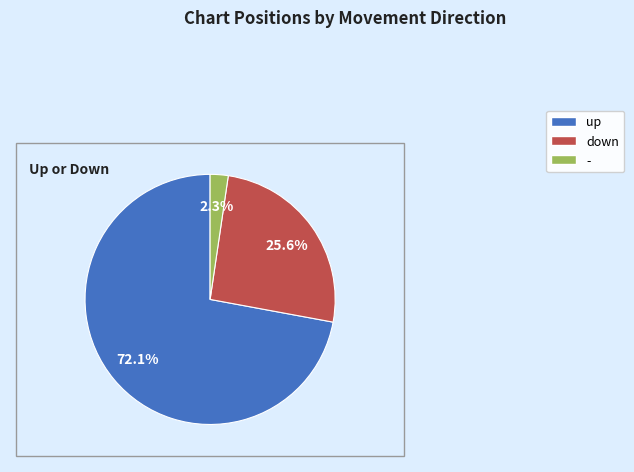

The - slice represents 2% of the pie. True or false?

True